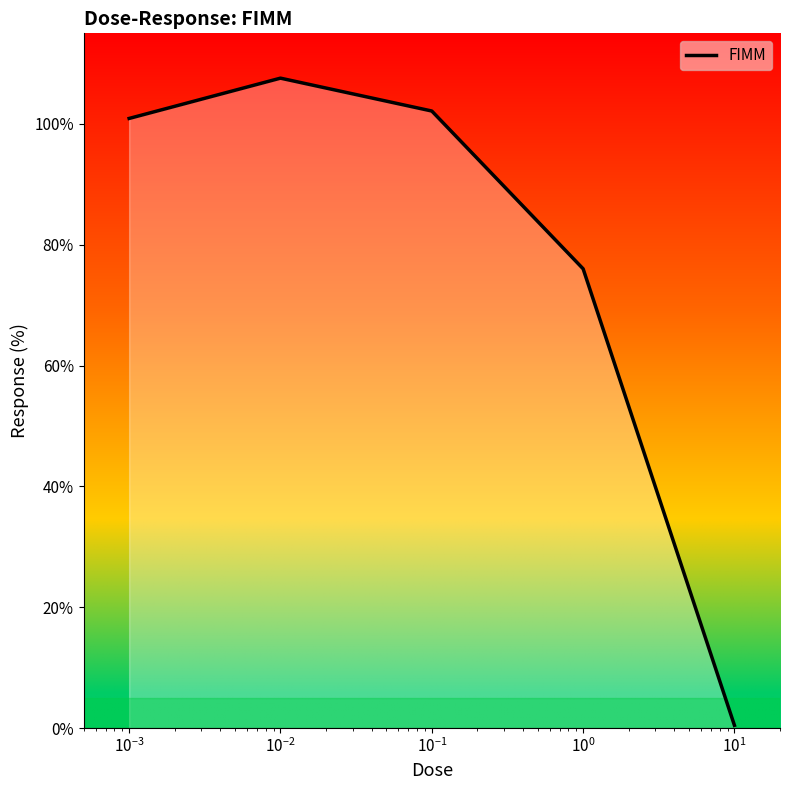

What is the maximum value shown in the chart?

107.6